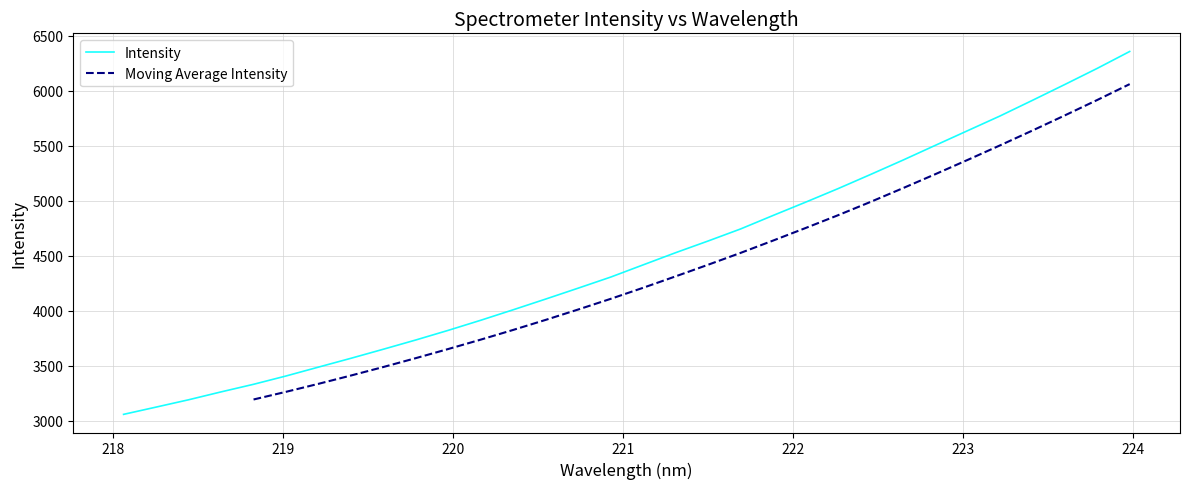

Which category has the lowest value across all series?

218.0596